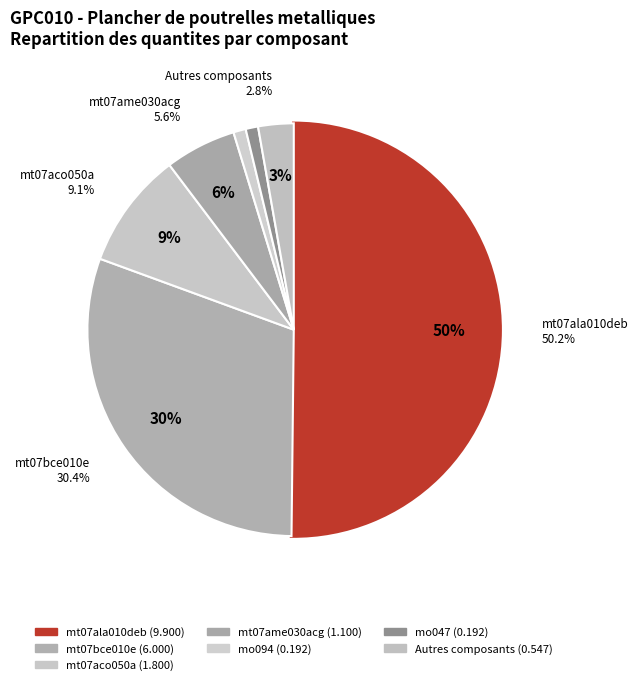

Is it true that mo045 is 1% of the pie?

False